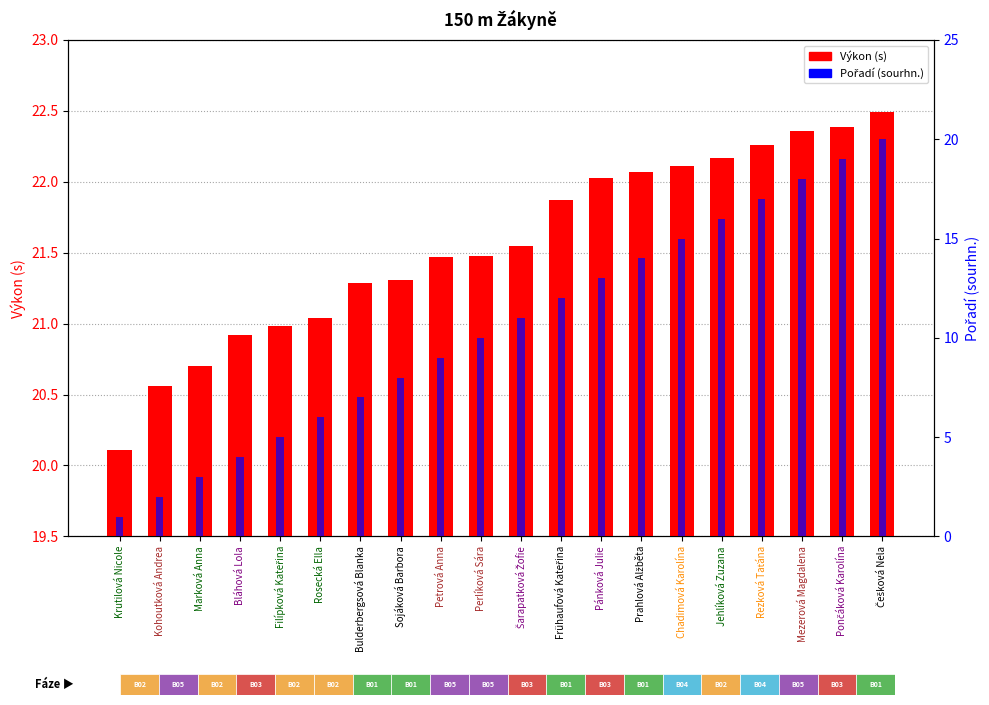

Where is Výkon (s) nearest to the value 21?

Filípková Kateřina